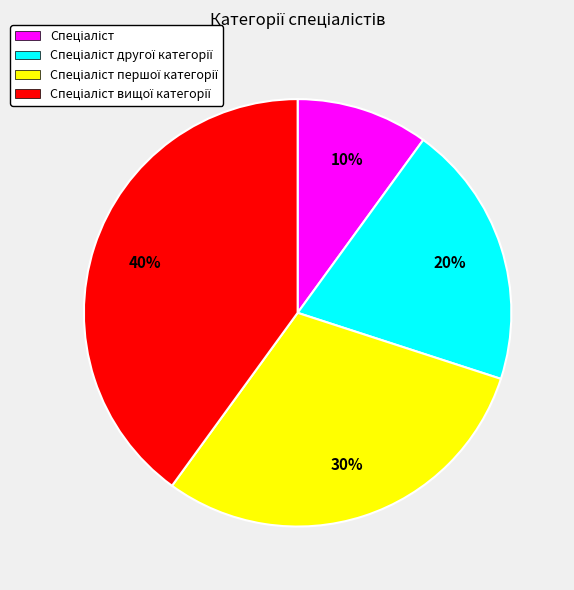

Is there any slice that represents more than half of the pie?

No